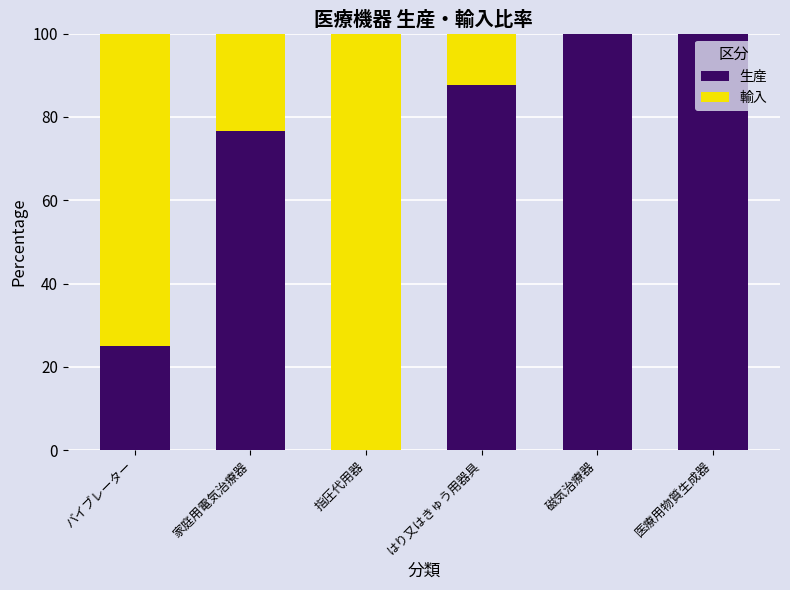

What is the highest value of the 生産 series?

100.0